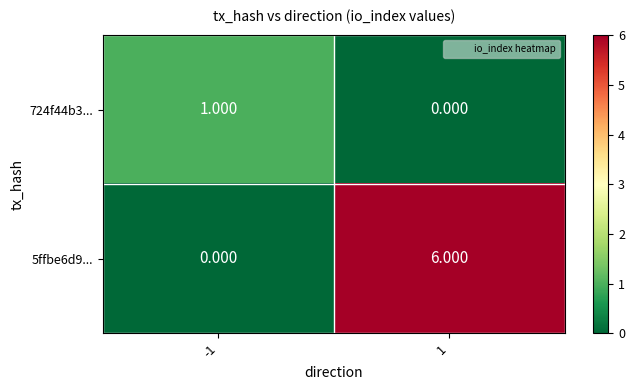

How many data points does each series have?

2